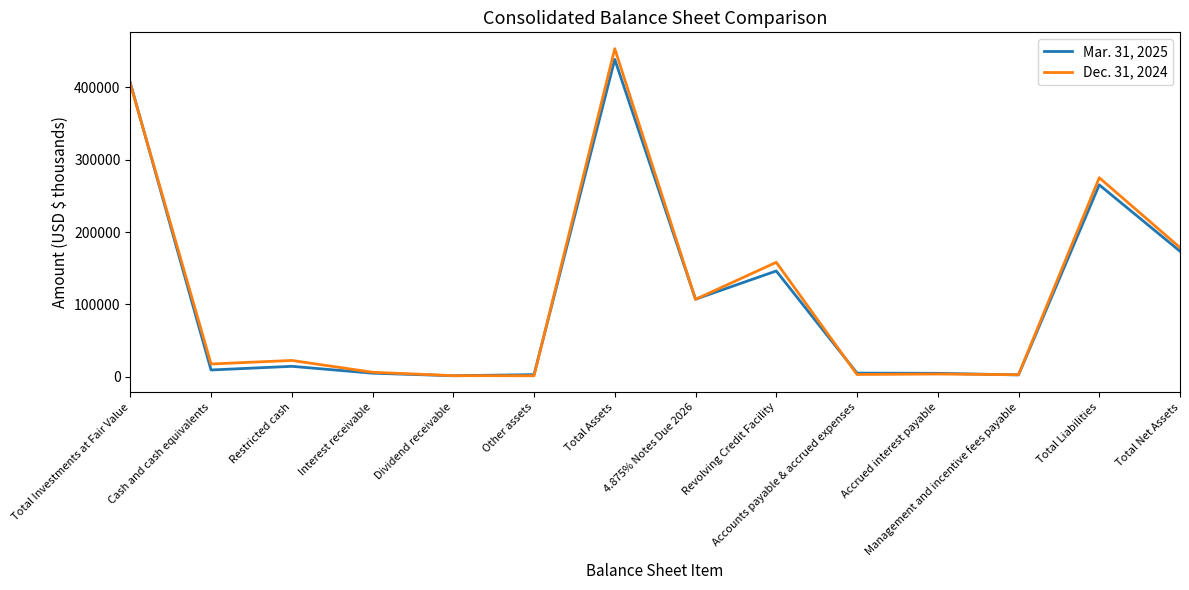

How many lines are shown in the chart?

2